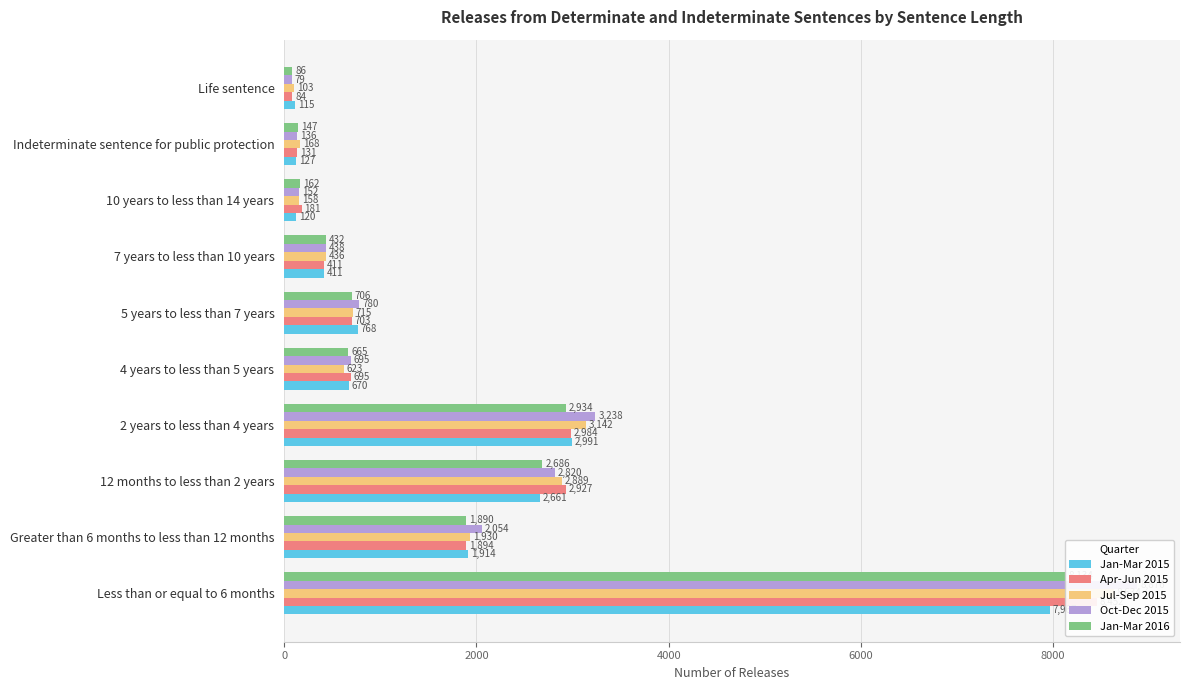

What is the total value across all series at 8?

709